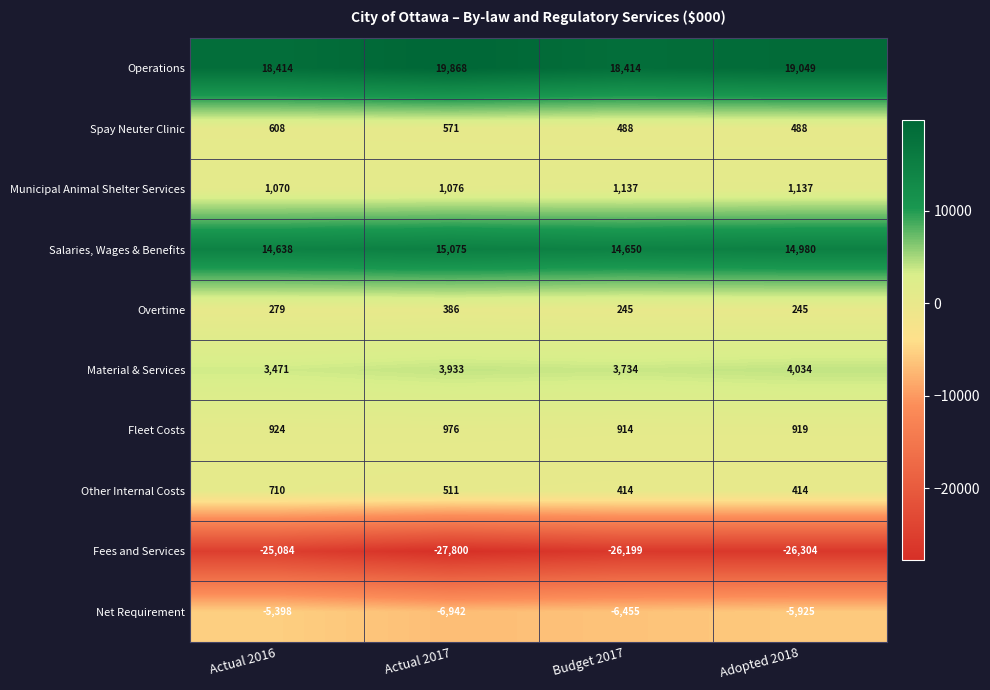

At how many categories does at least one series exceed 3860?

4